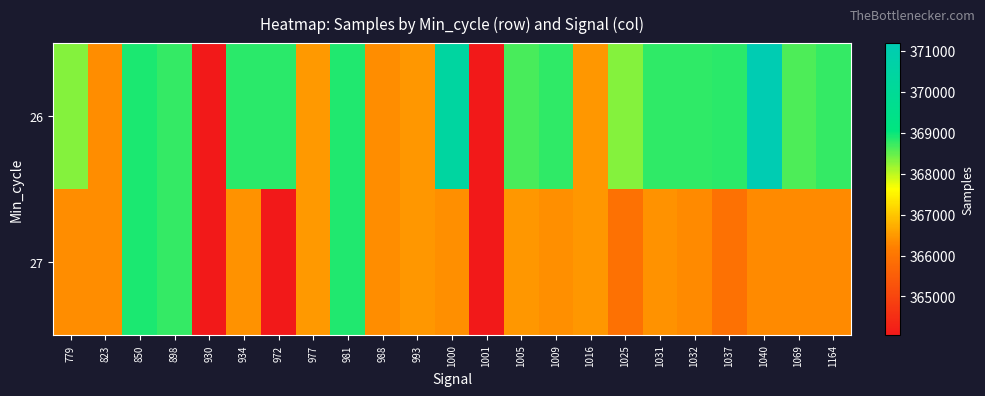

Between 850 and 823, which is larger?

850